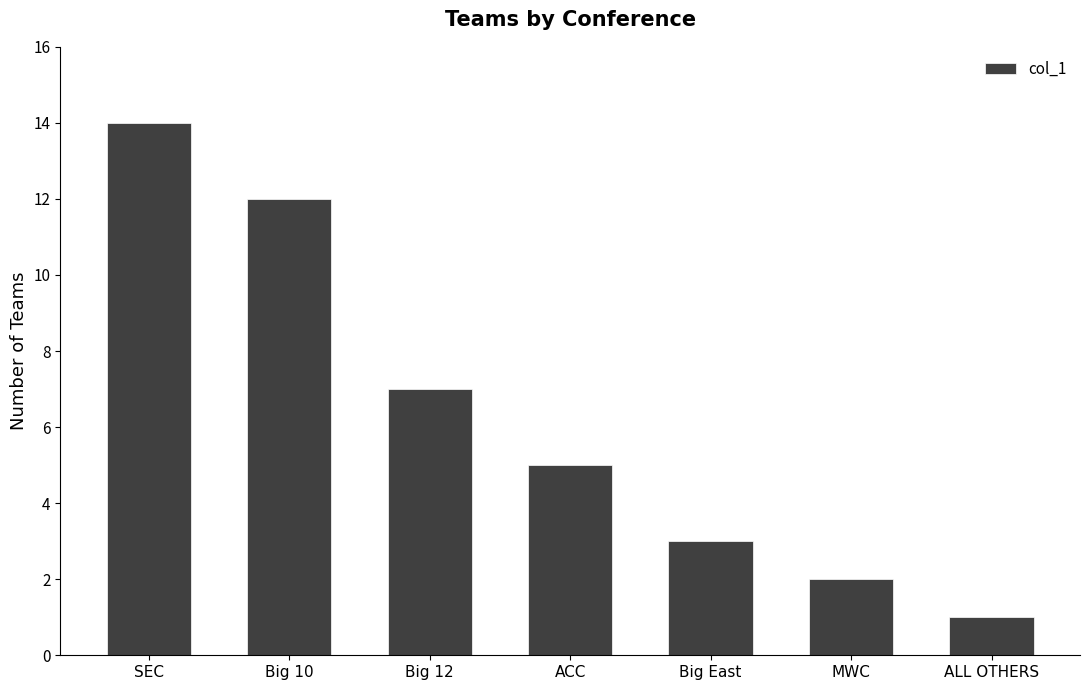

Which has a higher value, MWC or ACC?

ACC